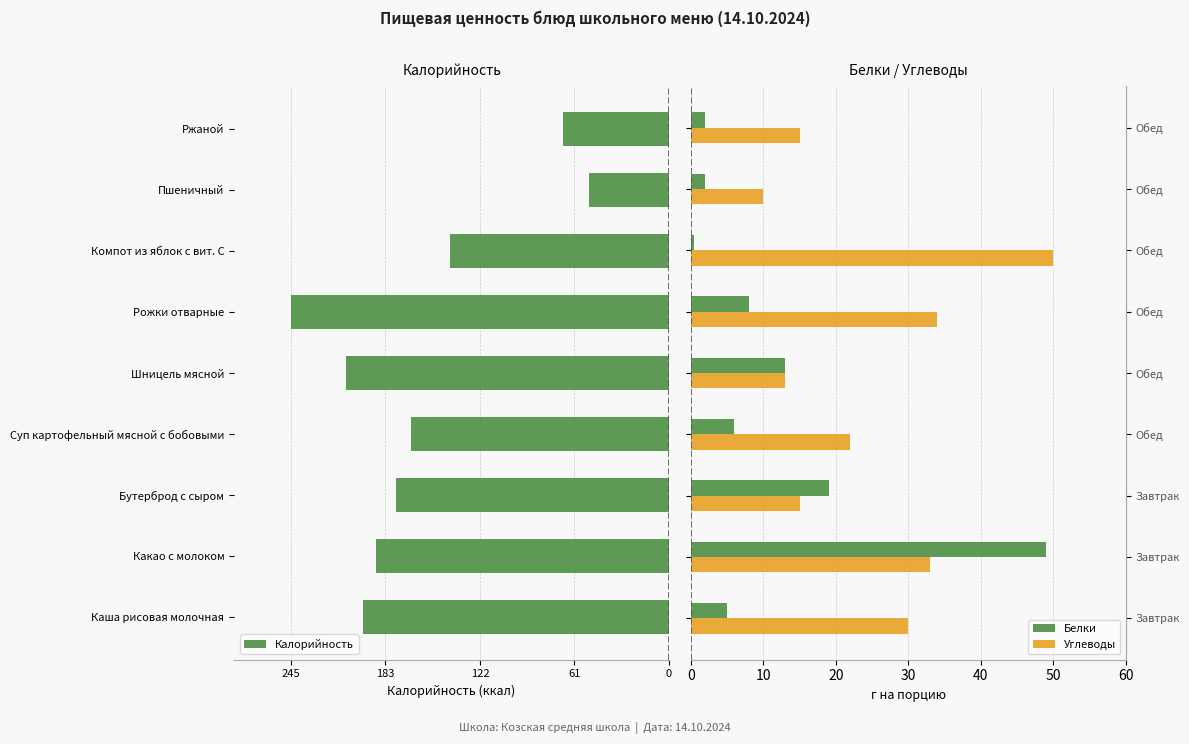

List the series in order of their peak value, lowest first.

Калорийность, Белки, Углеводы